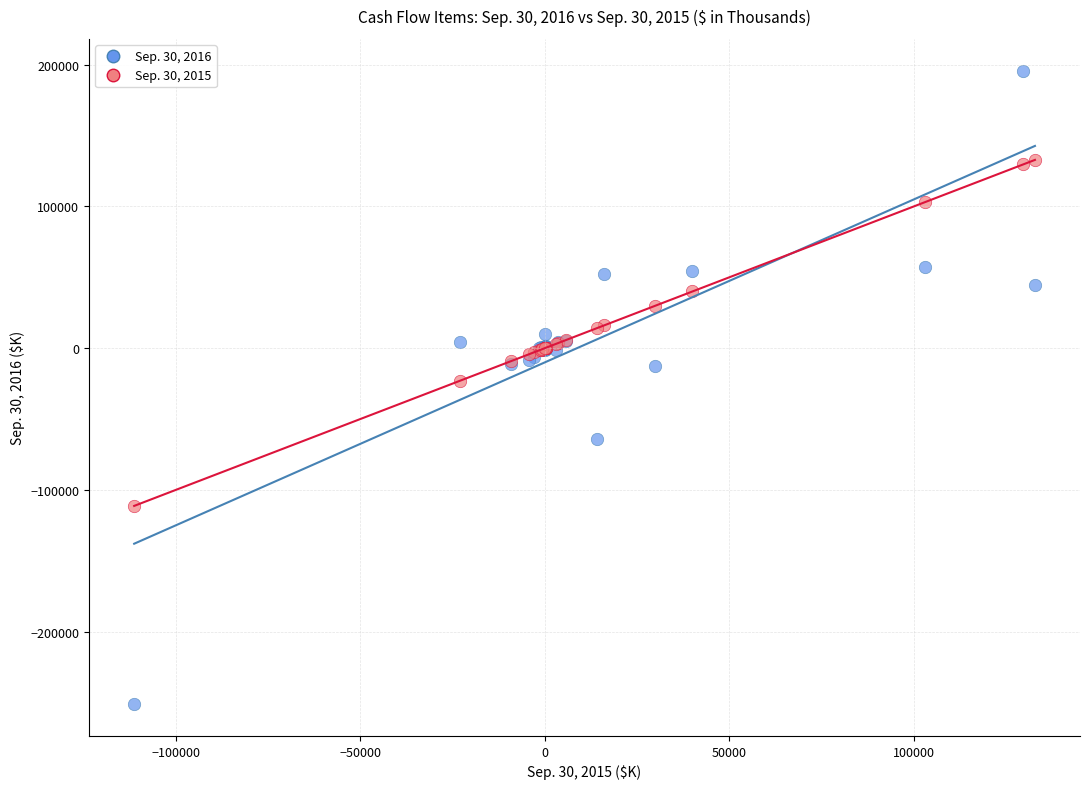

Which series contains the highest Y value?

Sep. 30, 2016